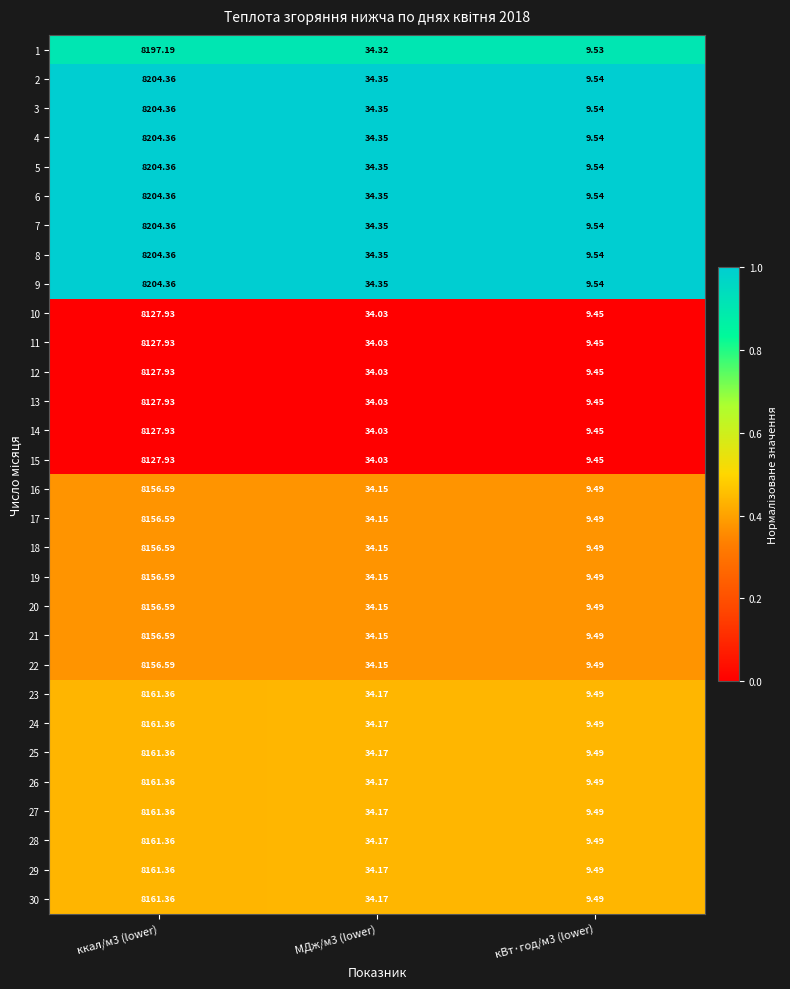

Count the number of categories in the chart.

3